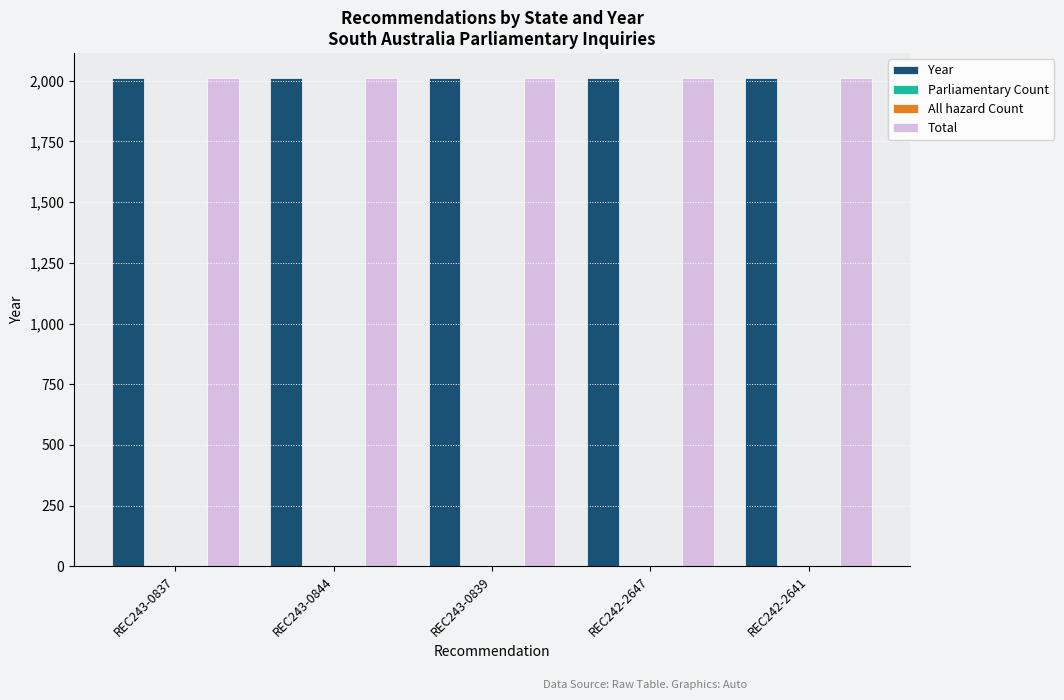

Is it true that Year equals 3396 at REC243-0839?

False